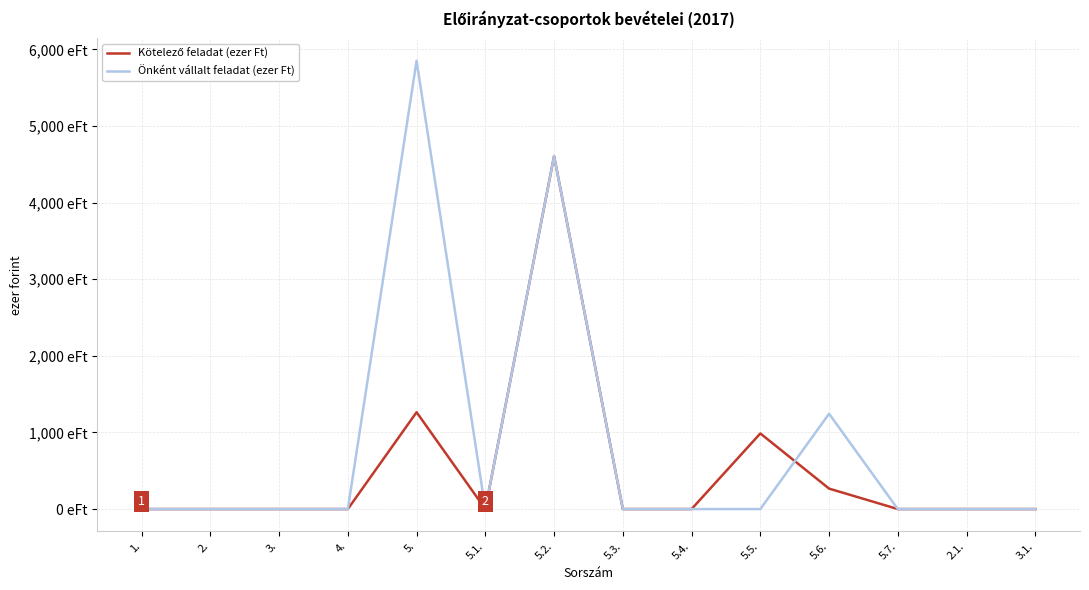

At which category does Kötelező feladat (ezer Ft) reach its first local peak?

5.